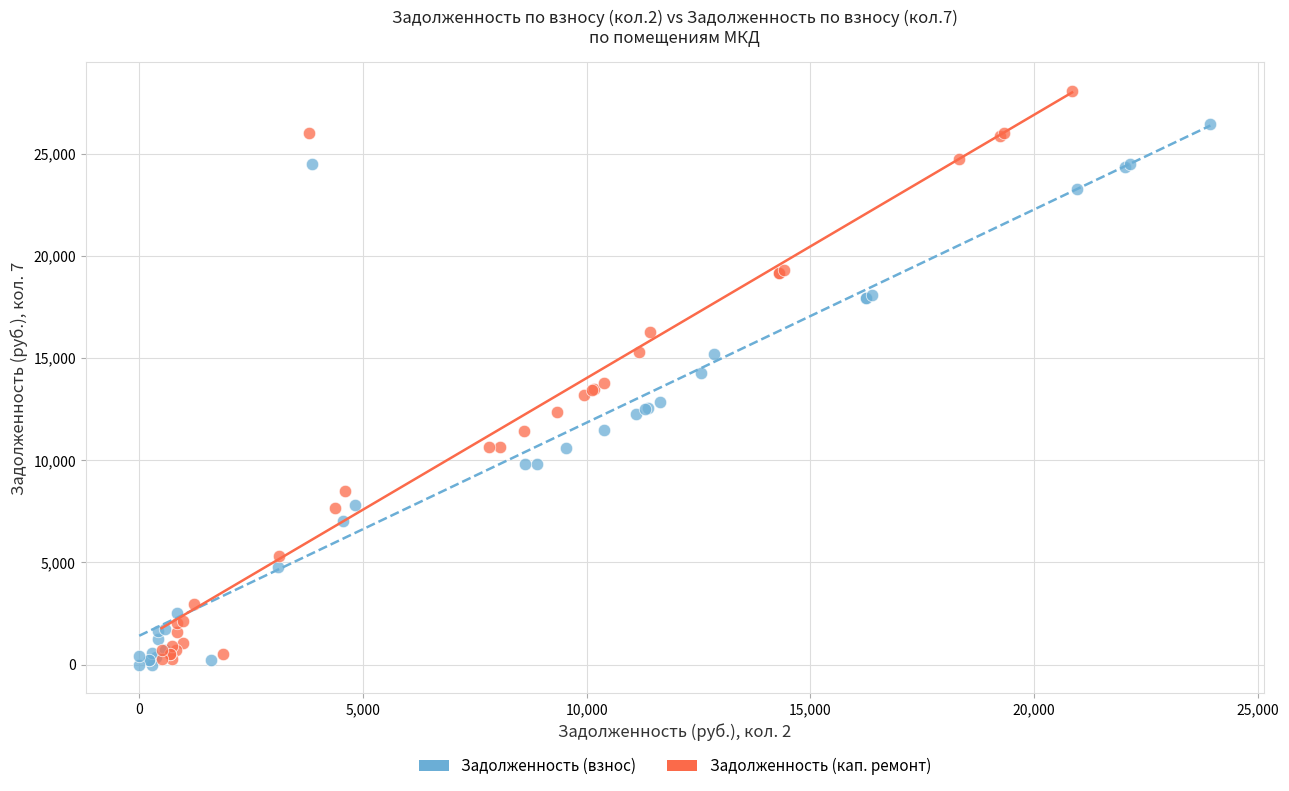

Which series contains the highest Y value?

Задолженность (кап. ремонт)